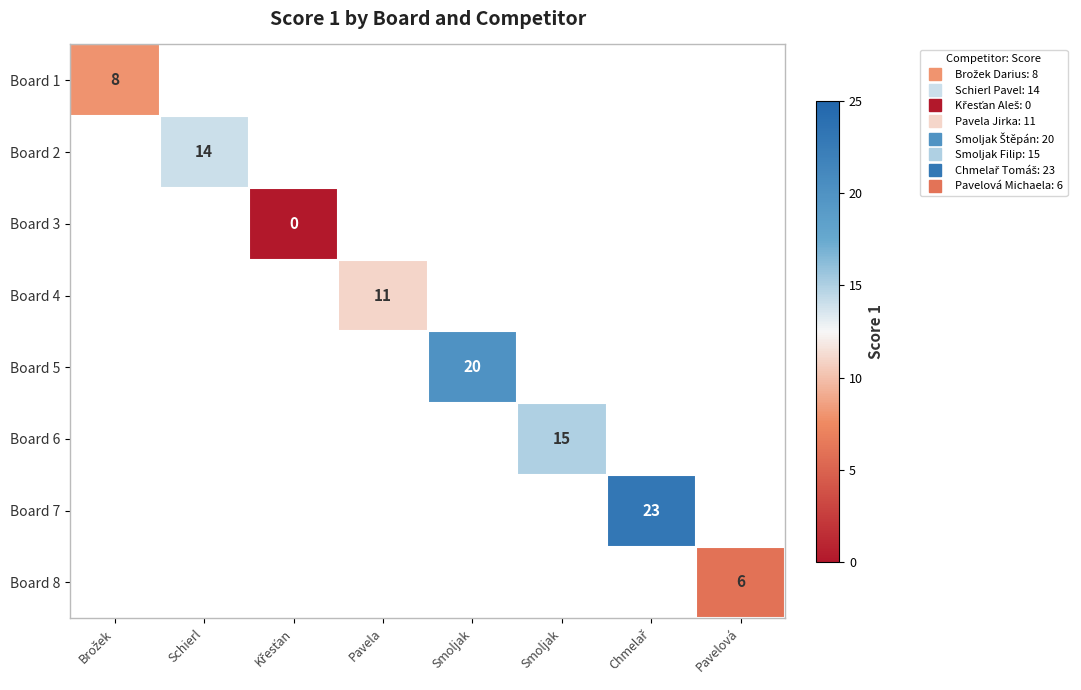

At how many categories does at least one series exceed 3?

7